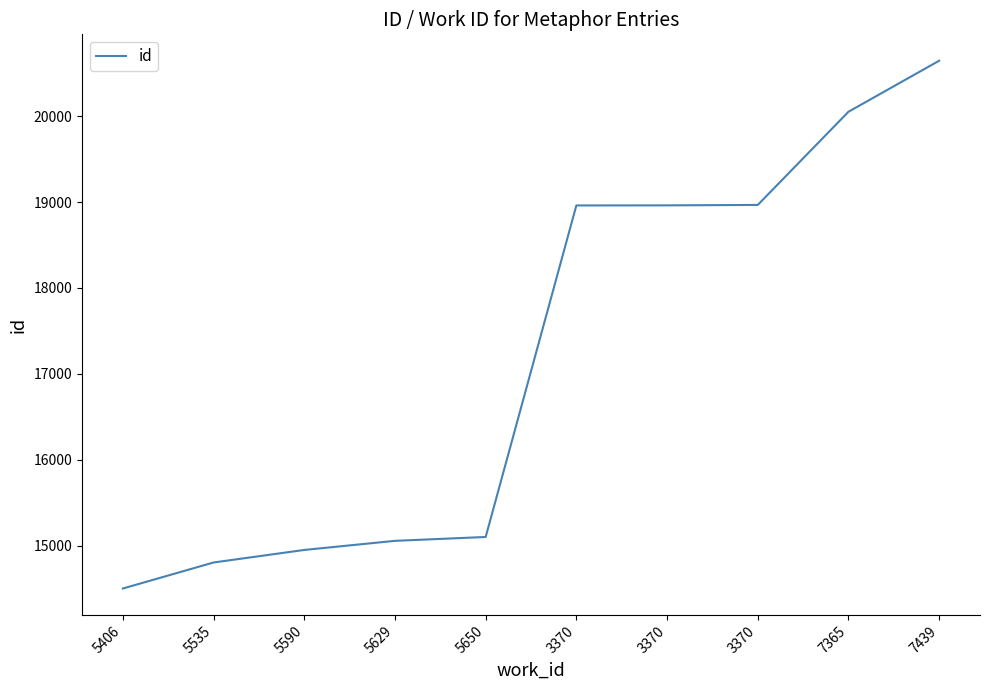

What is the label of the 6th point from the left?

3370